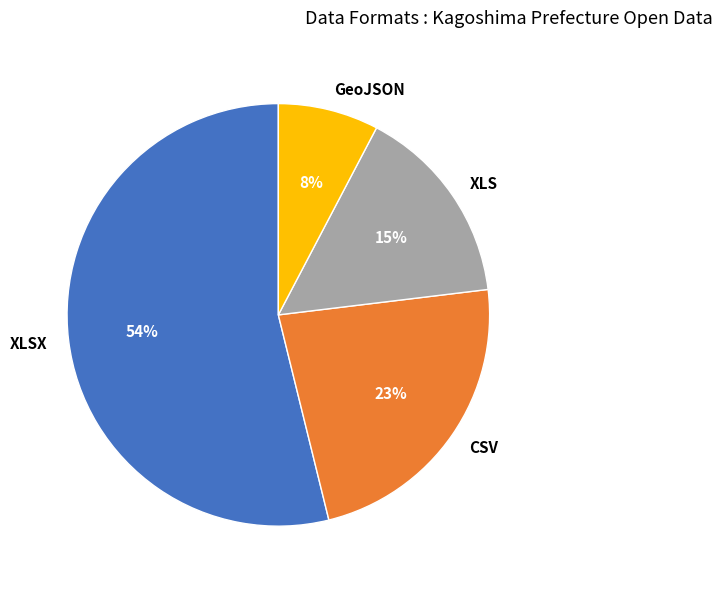

Rank the categories by value from lowest to highest.

GeoJSON, XLS, CSV, XLSX